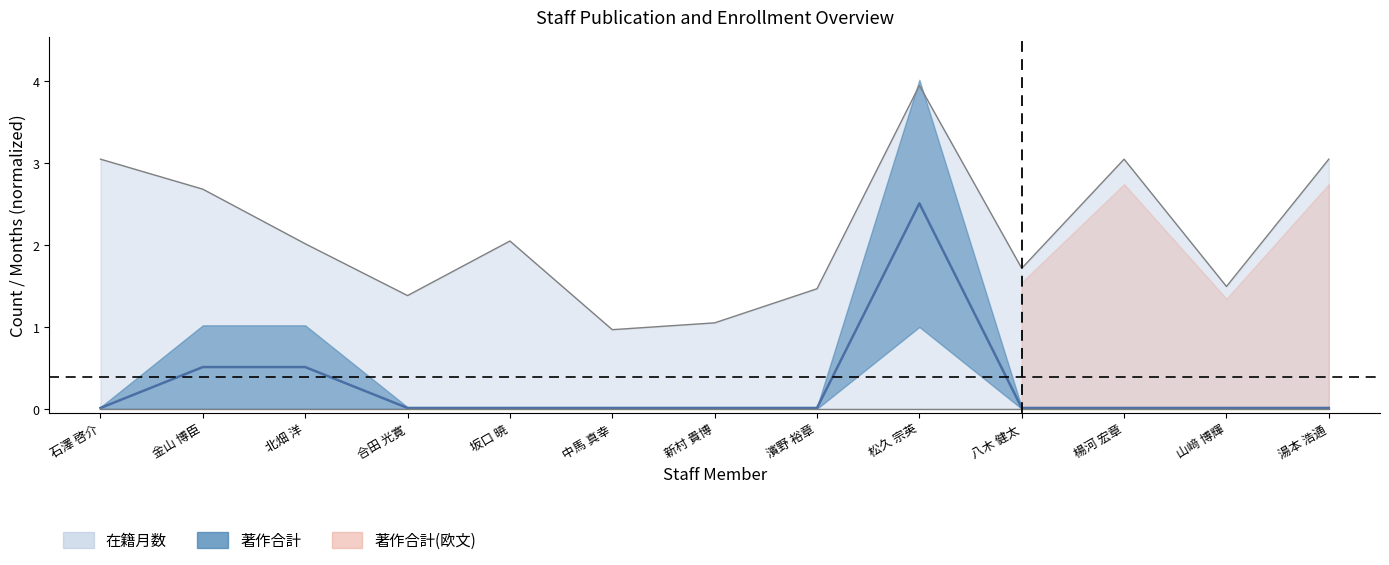

What position from the left is 新村 貴博?

7